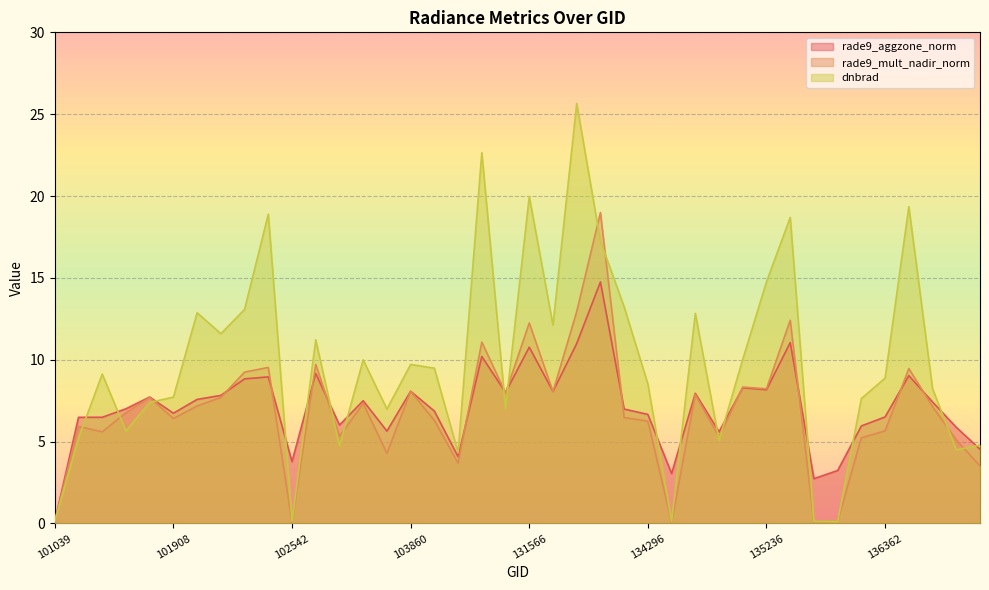

Which has a higher value, 134296 or 137115?

134296